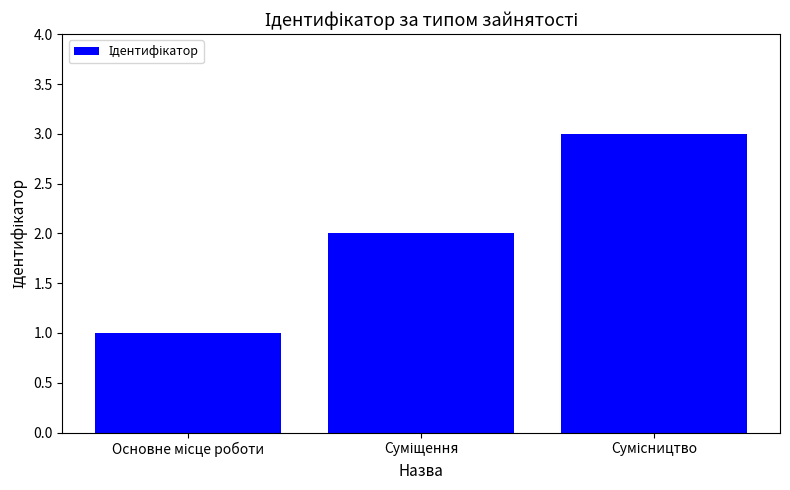

How many bars are there in total?

3